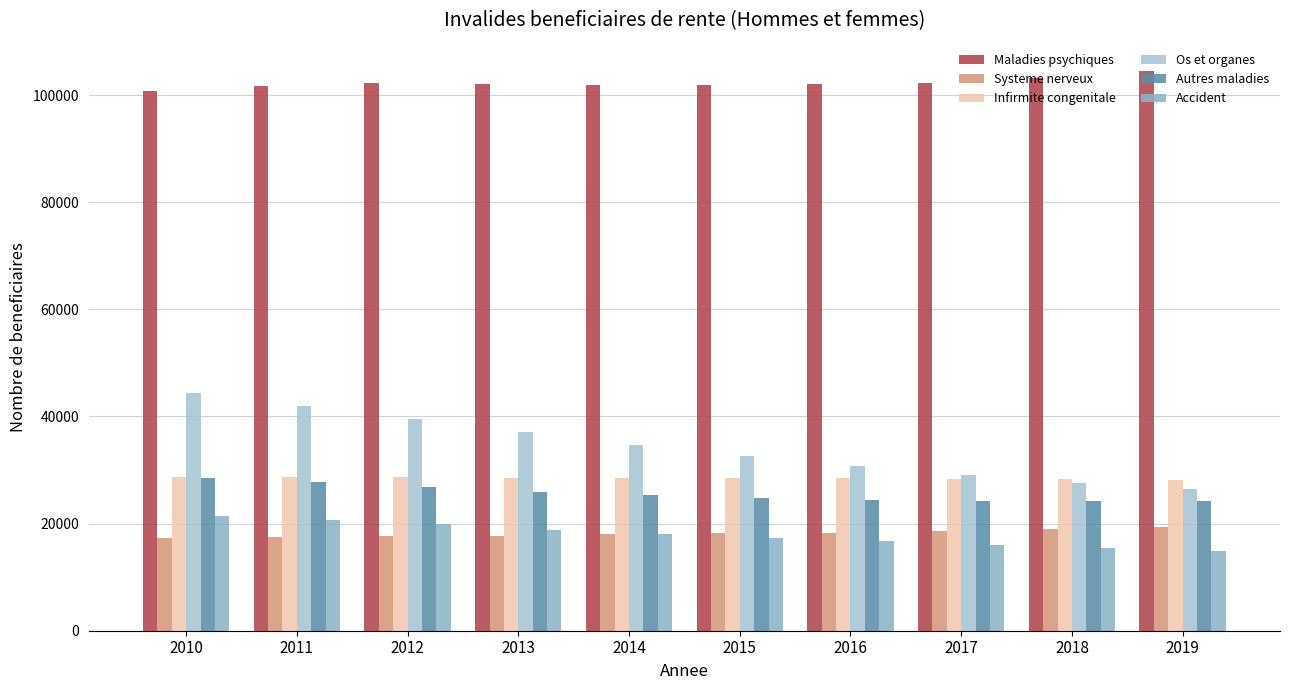

How many distinct data groups are displayed?

6